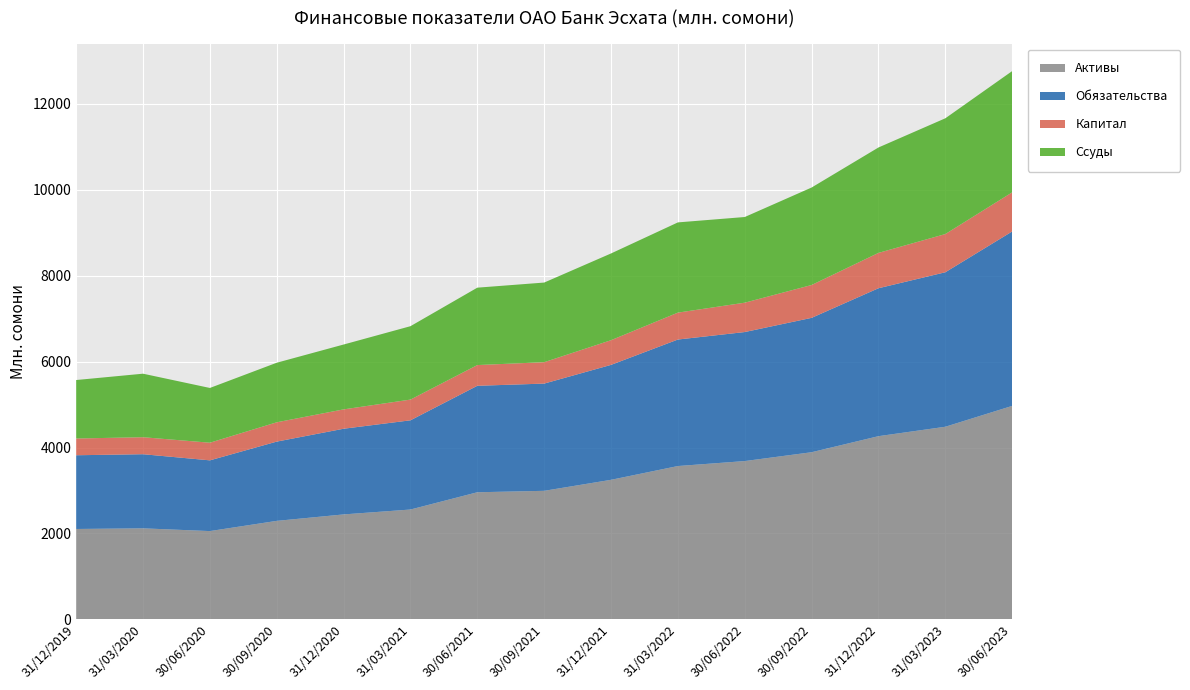

Reading left to right, what are all the values shown in this chart?

Активы: 31/12/2019=2105.2	31/03/2020=2120.1	30/06/2020=2056.2	30/09/2020=2293.8	31/12/2020=2444.0	31/03/2021=2557.9	30/06/2021=2959.5	30/09/2021=2992.9	31/12/2021=3248.9	31/03/2022=3569.6	30/06/2022=3685.3	30/09/2022=3891.1	31/12/2022=4264.5	31/03/2023=4483.7	30/06/2023=4969.1
Обязательства: 31/12/2019=1715.4	31/03/2020=1724.6	30/06/2020=1645.8	30/09/2020=1844.2	31/12/2020=1993.4	31/03/2021=2075.6	30/06/2021=2477.2	30/09/2021=2495.0	31/12/2021=2674.4	31/03/2022=2943.5	30/06/2022=3001.9	30/09/2022=3126.5	31/12/2022=3442.0	31/03/2023=3594.6	30/06/2023=4058.6
Капитал: 31/12/2019=389.8	31/03/2020=395.5	30/06/2020=410.4	30/09/2020=449.6	31/12/2020=450.5	31/03/2021=482.3	30/06/2021=482.3	30/09/2021=497.9	31/12/2021=574.5	31/03/2022=626.1	30/06/2022=683.4	30/09/2022=764.7	31/12/2022=822.5	31/03/2023=889.1	30/06/2023=910.4
Ссуды: 31/12/2019=1360.4	31/03/2020=1477.9	30/06/2020=1273.8	30/09/2020=1385.8	31/12/2020=1508.9	31/03/2021=1707.6	30/06/2021=1800.7	30/09/2021=1852.7	31/12/2021=2018.2	31/03/2022=2099.2	30/06/2022=1993.1	30/09/2022=2267.8	31/12/2022=2452.7	31/03/2023=2693.3	30/06/2023=2821.4